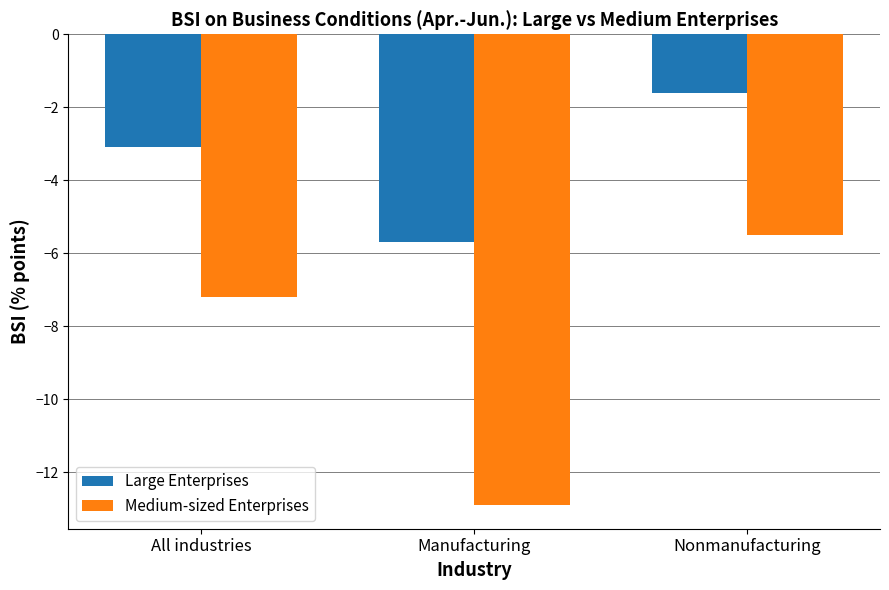

Which series changed the most between Manufacturing and Nonmanufacturing?

Medium-sized Enterprises